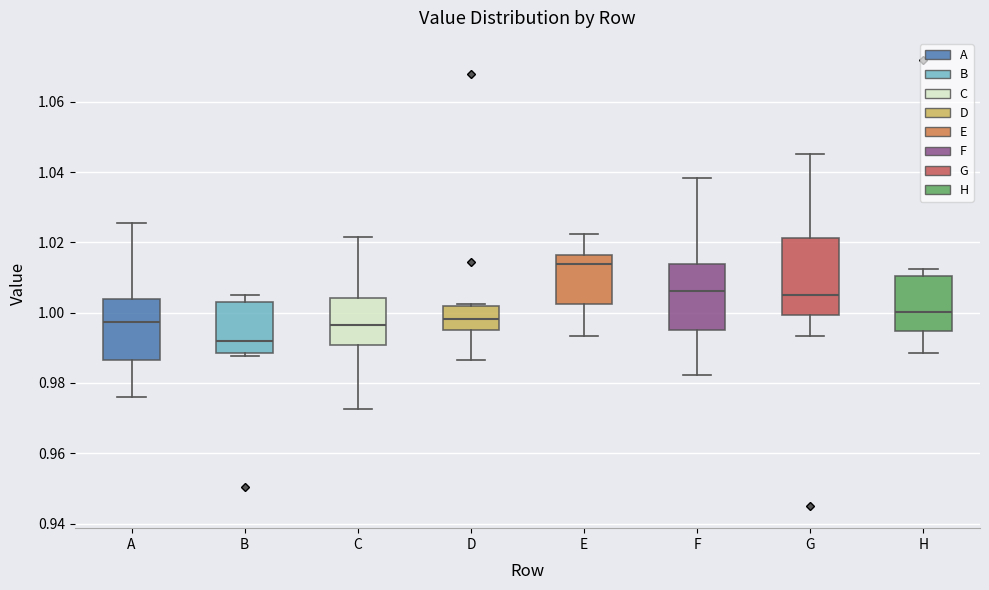

Comparing the boxes themselves (not the whiskers), which one is the tallest?

G